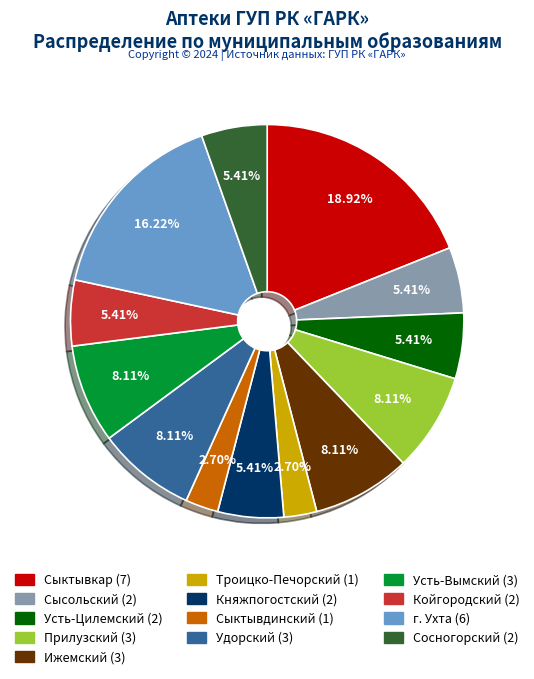

True or false: г. Ухта accounts for 16% of the total.

True